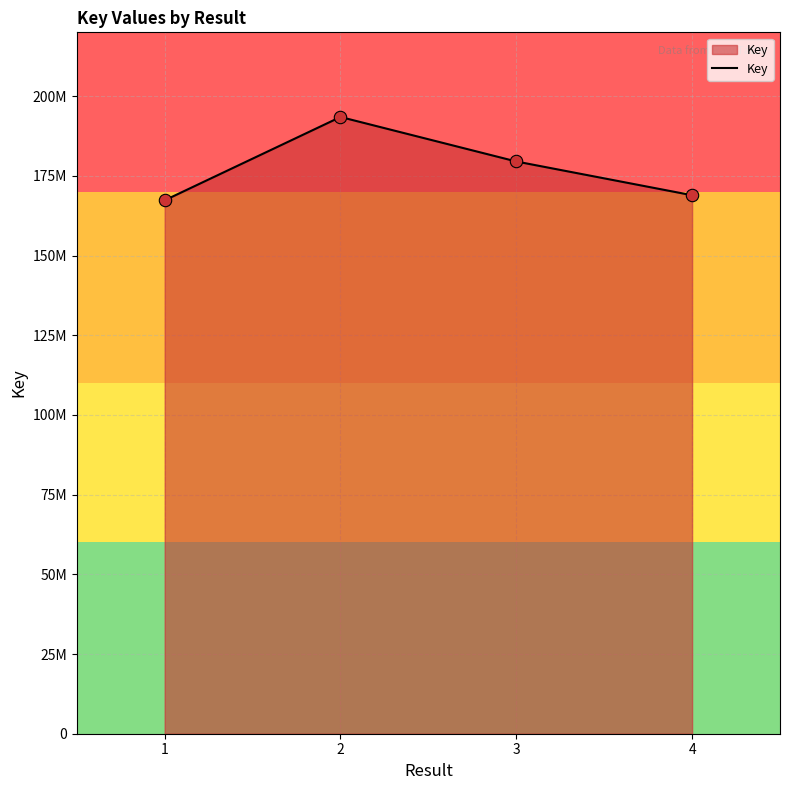

Between 3 and 4, which is larger?

3